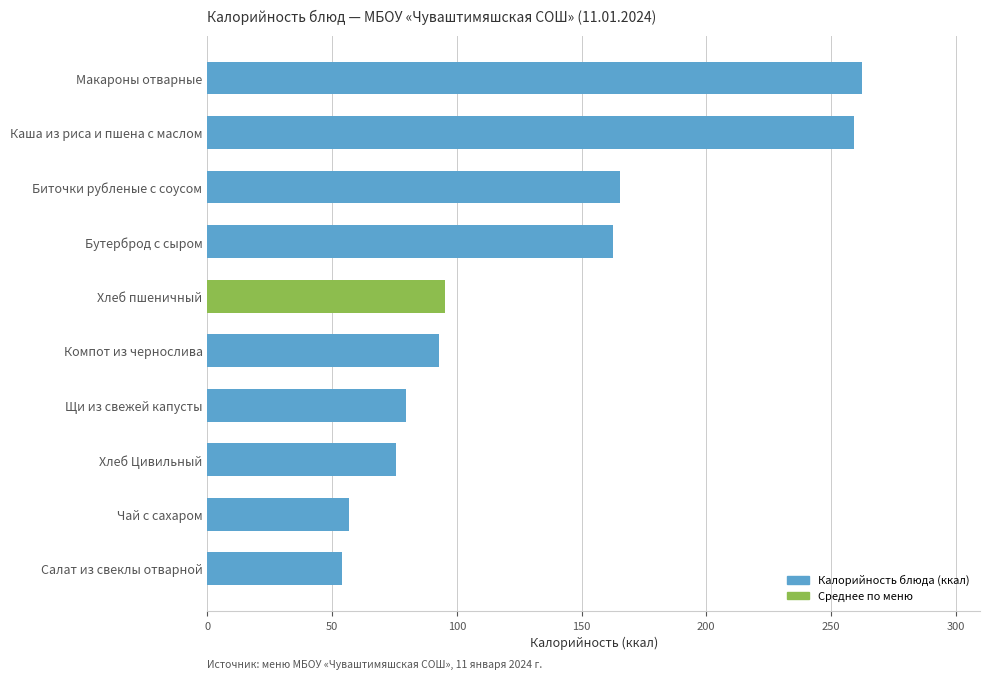

Between Биточки рубленые с соусом and Салат из свеклы отварной, which is larger?

Биточки рубленые с соусом